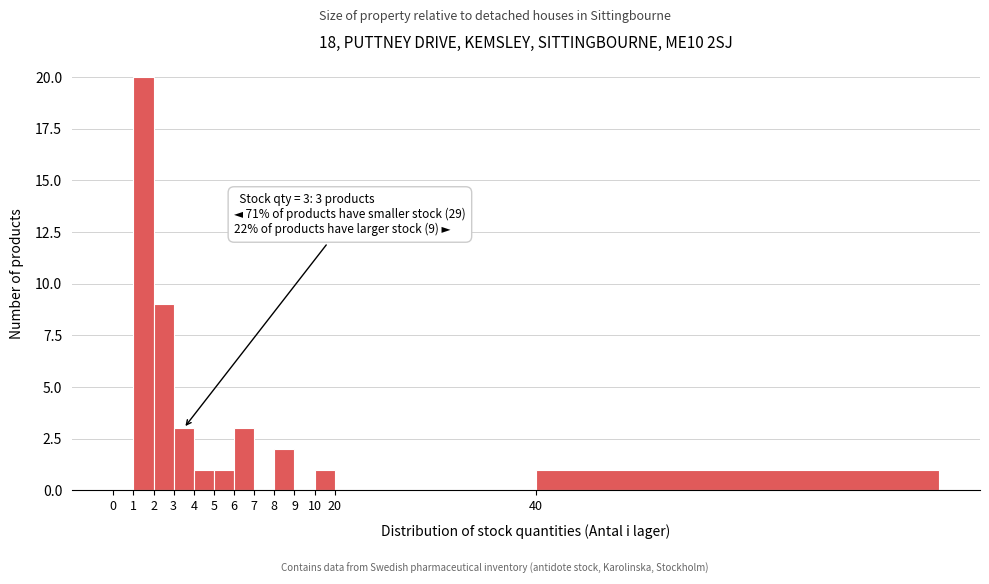

Reading left to right, what are all the values shown in this chart?

0=0	1=20	2=9	3=3	4=1	5=1	6=3	7=0	8=2	9=0	10=1	20=0	40=1